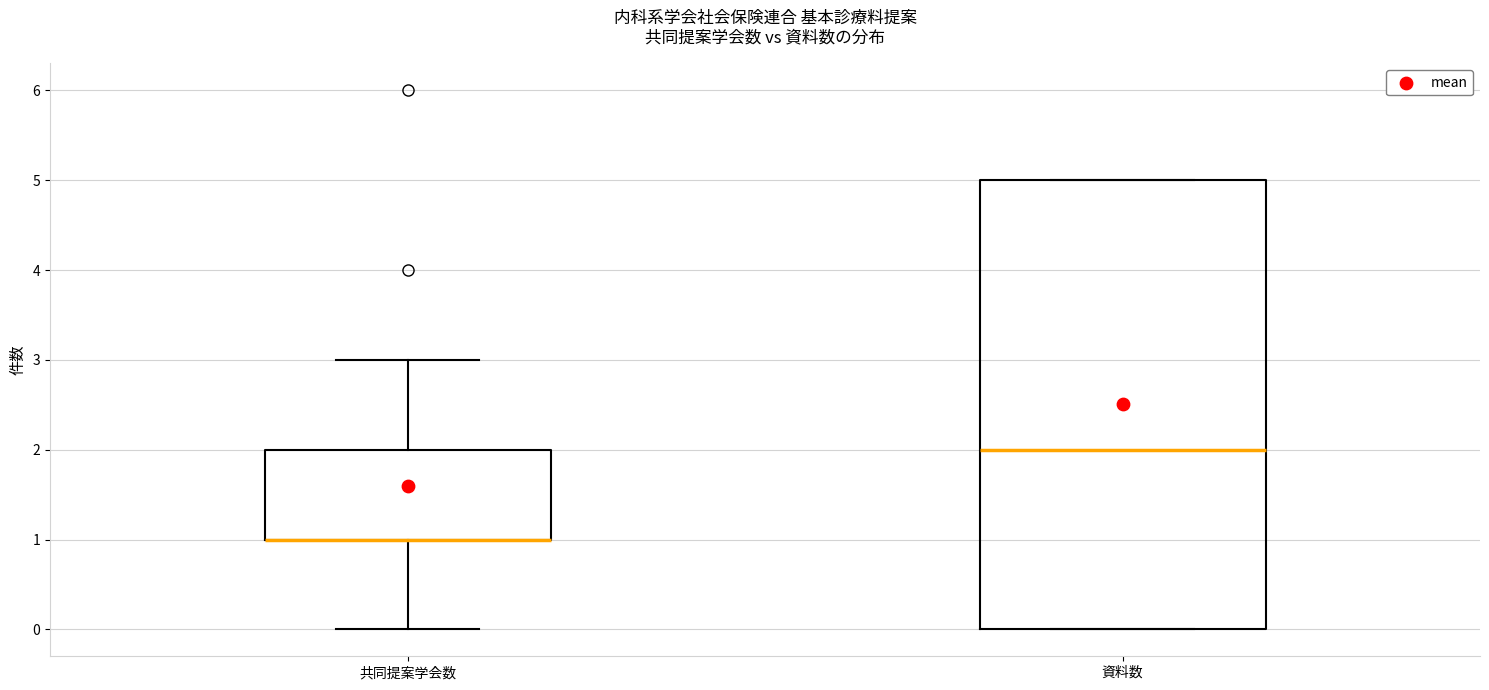

Where is the upper edge of the box for 共同提案学会数 on the y-axis? The values are not printed on the chart, so give them approximately, as read against the axis.

2